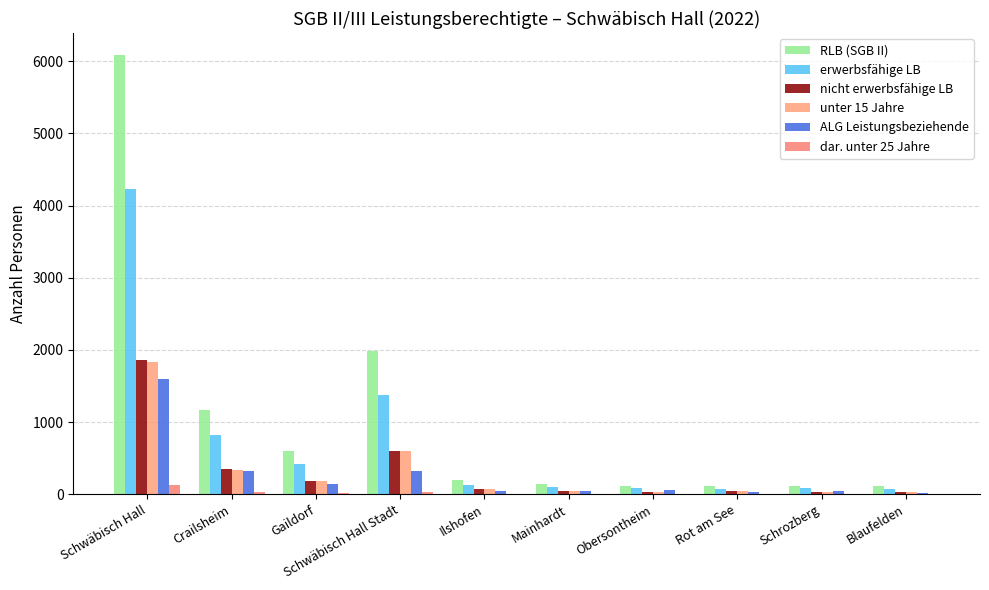

The value of unter 15 Jahre at Gaildorf is 183. True or false?

True